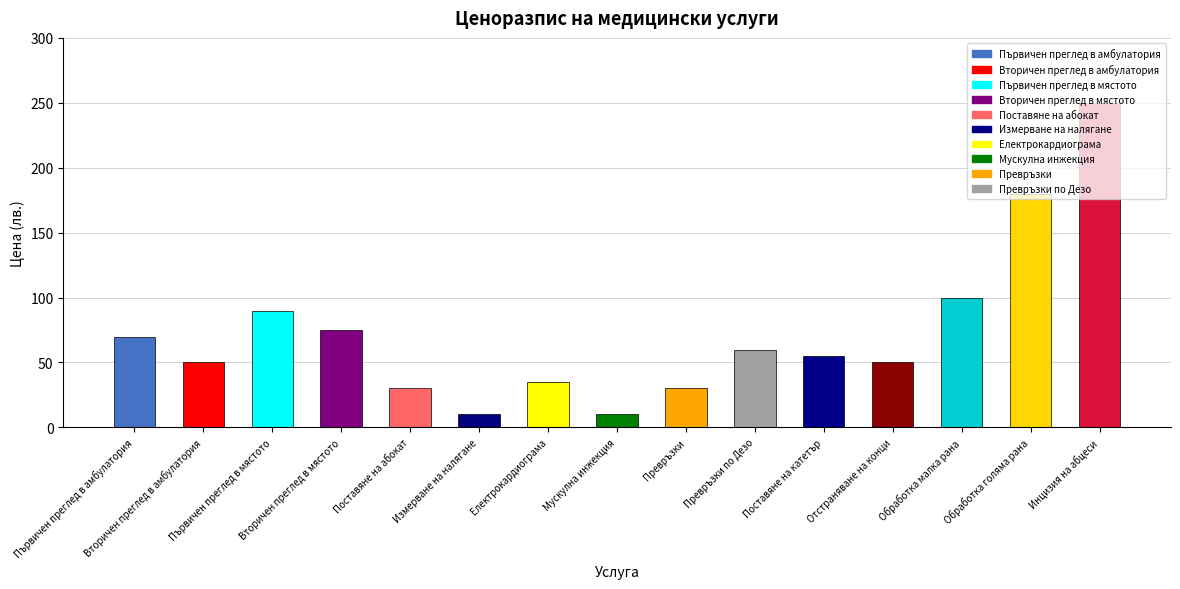

What is the difference between the maximum and second lowest values?

240